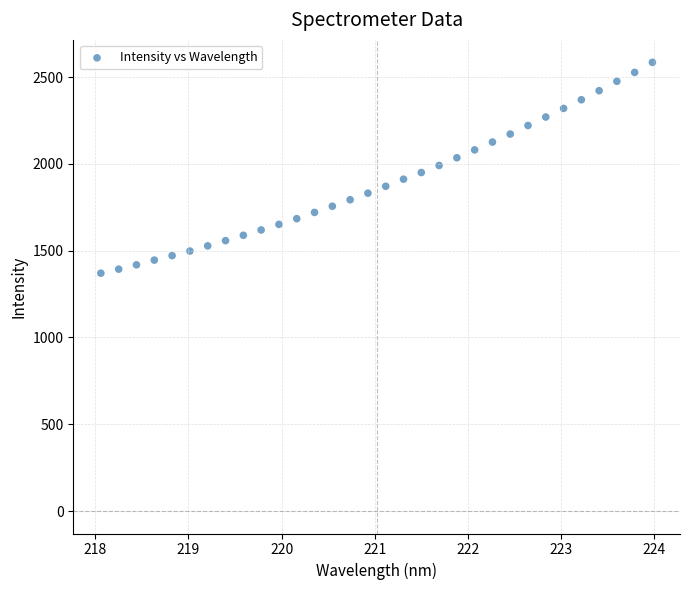

What is the range of X values (max minus min)?

5.9